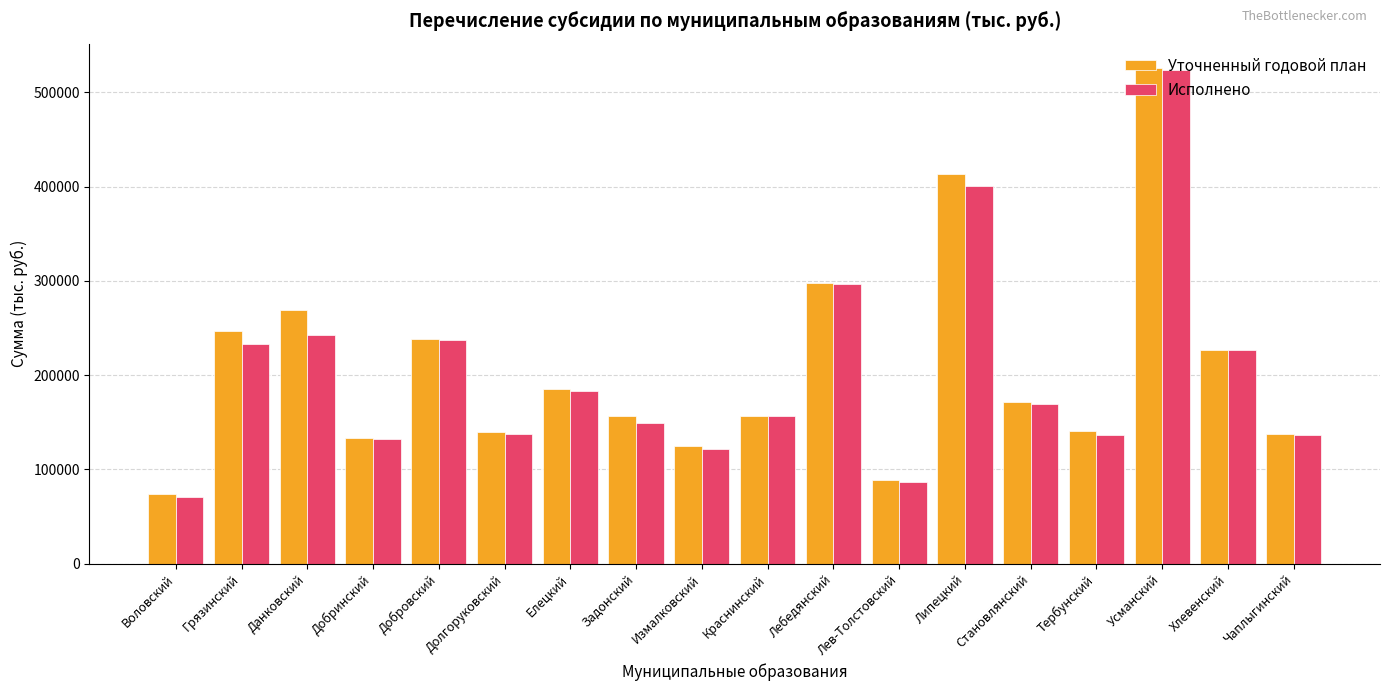

What is the greatest value displayed?

525408.1